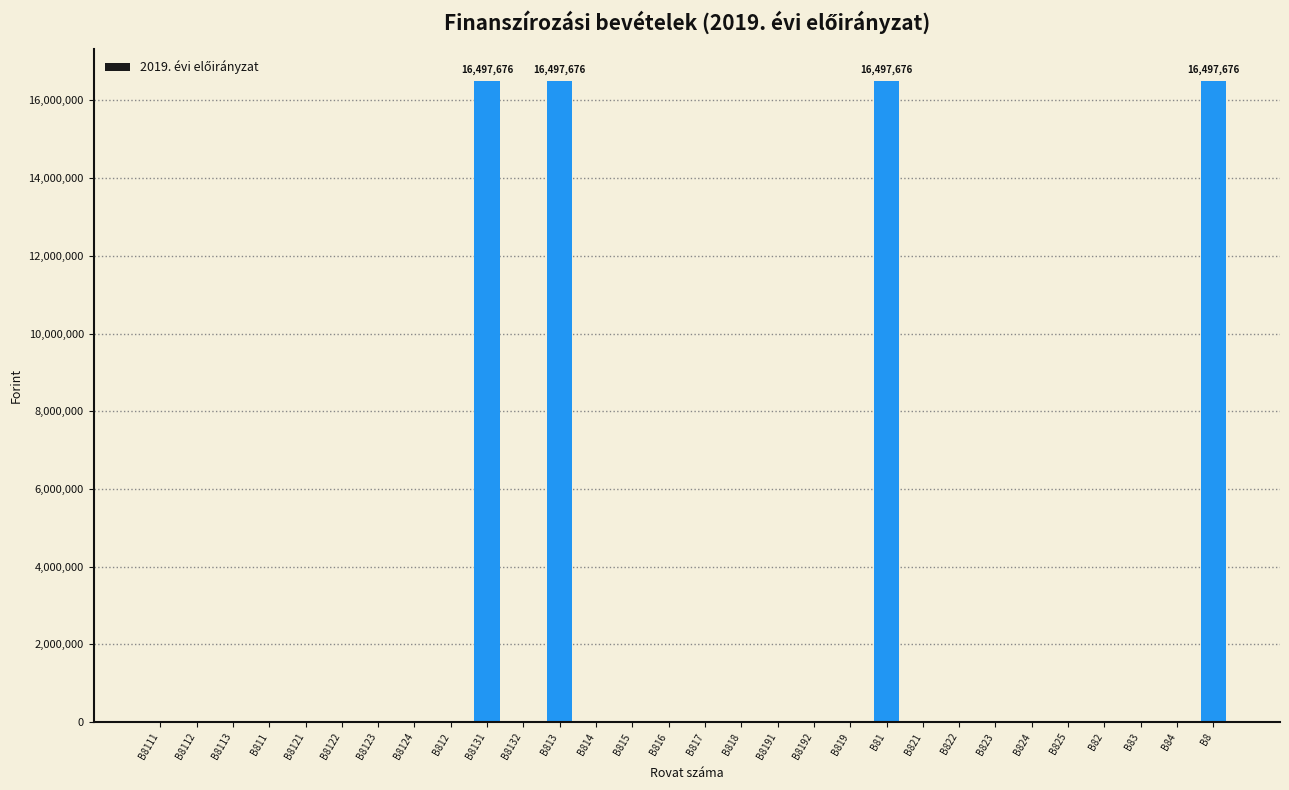

Is it true that the value at B8122 is 0?

True